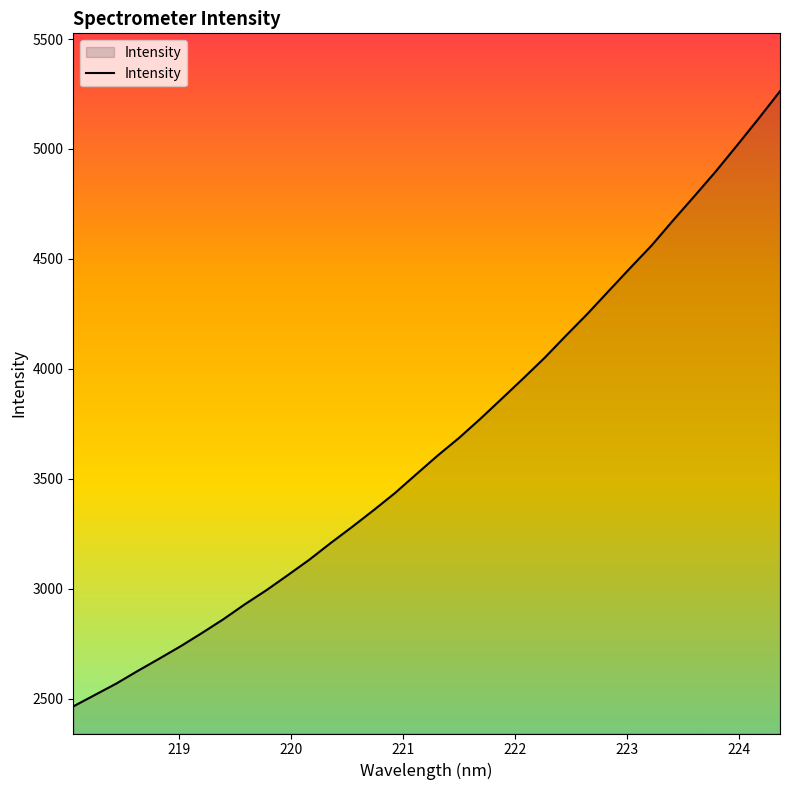

What is the difference between the maximum and minimum values?

2797.8